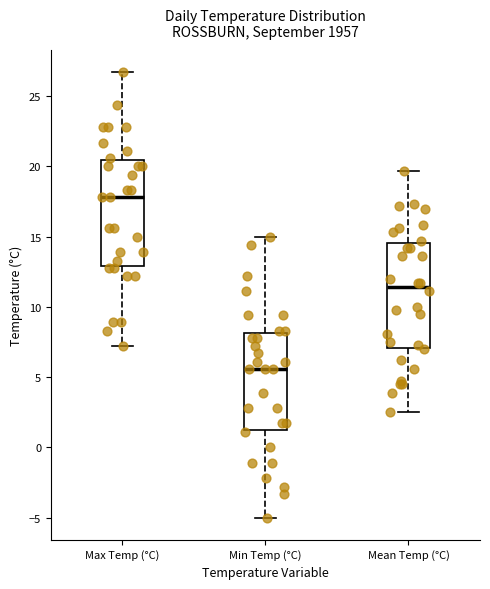

Reading left to right, read every box against the y-axis: the position of its median line, the range the box covers, and the ends of its whiskers. The values are not printed on the chart, so give them approximately, as read against the axis.

Max Temp (°C): median 18.0, box 13.0 to 20.5, whiskers 7.0 to 26.5
Min Temp (°C): median 5.5, box 1.5 to 8.0, whiskers -5.0 to 15.0
Mean Temp (°C): median 11.5, box 7.0 to 14.5, whiskers 2.5 to 19.5